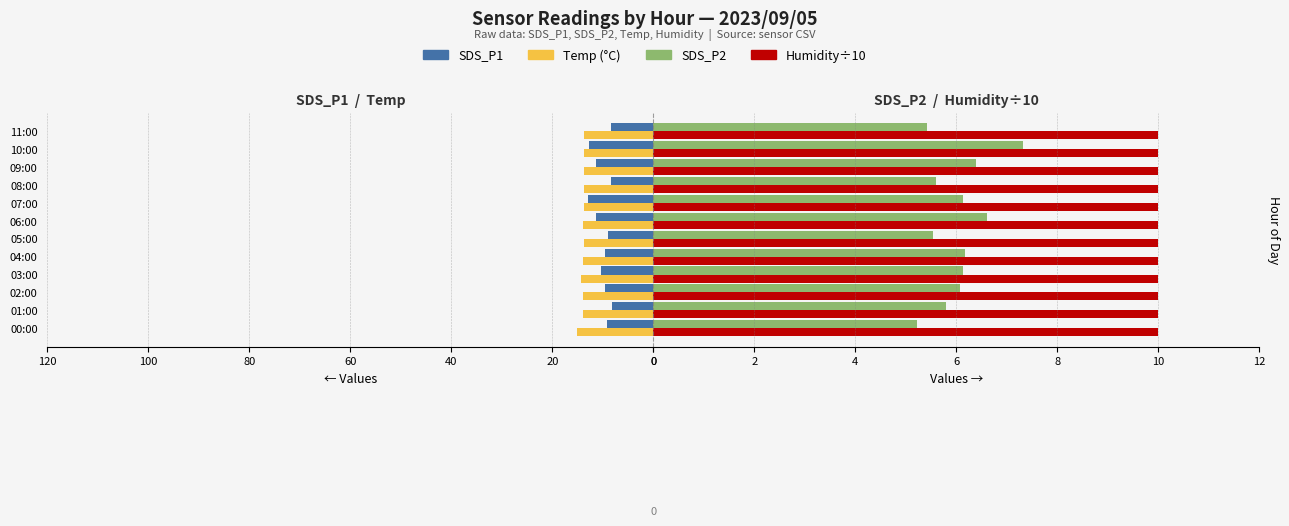

What is the label of the 7th bar from the right?

100